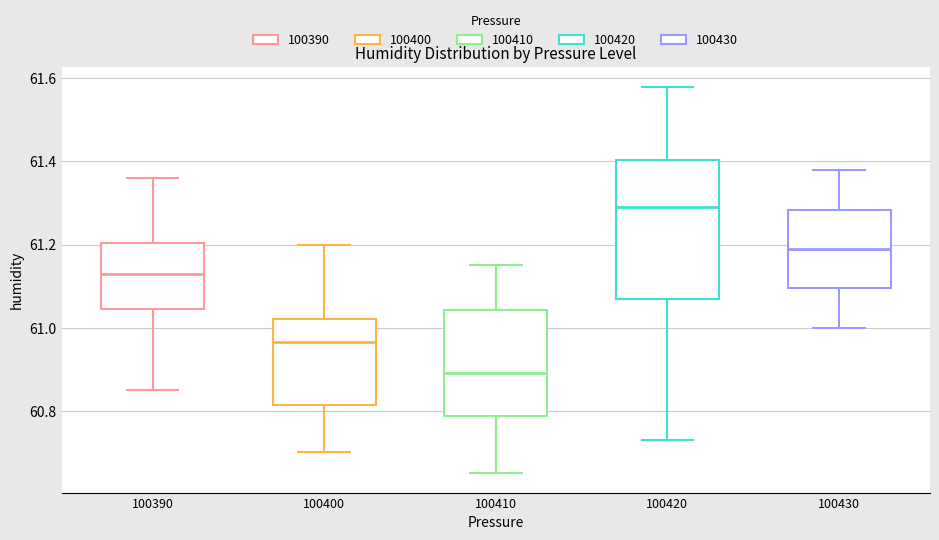

Comparing the boxes themselves (not the whiskers), which one is the tallest?

100420